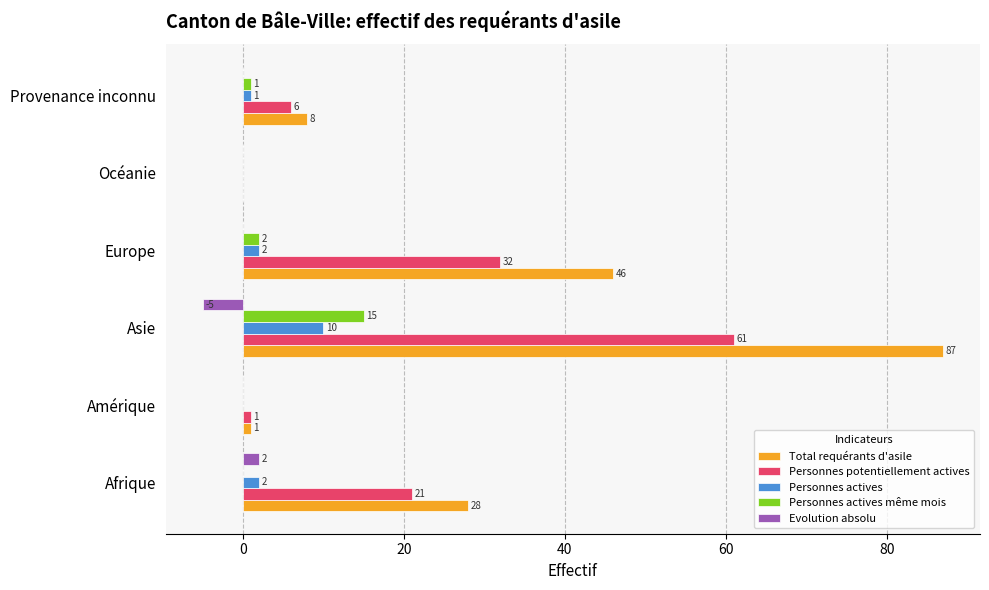

True or false: Total requérants d'asile has a value of -55 at Océanie.

False